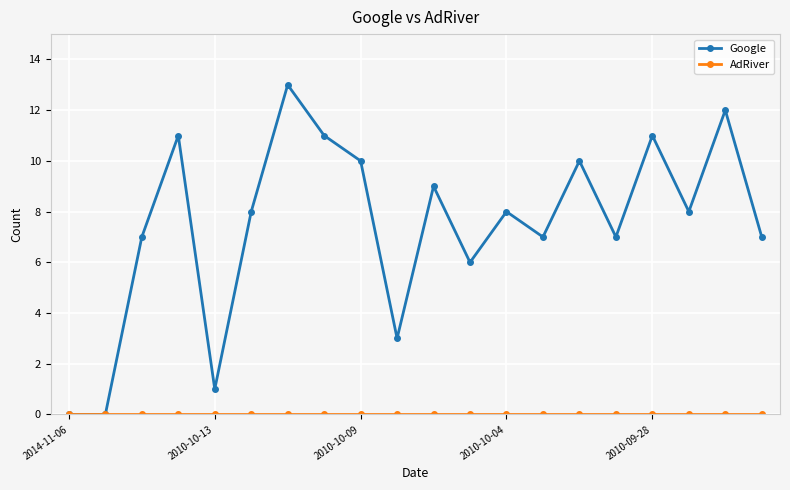

Which series has the largest range (max minus min)?

Google